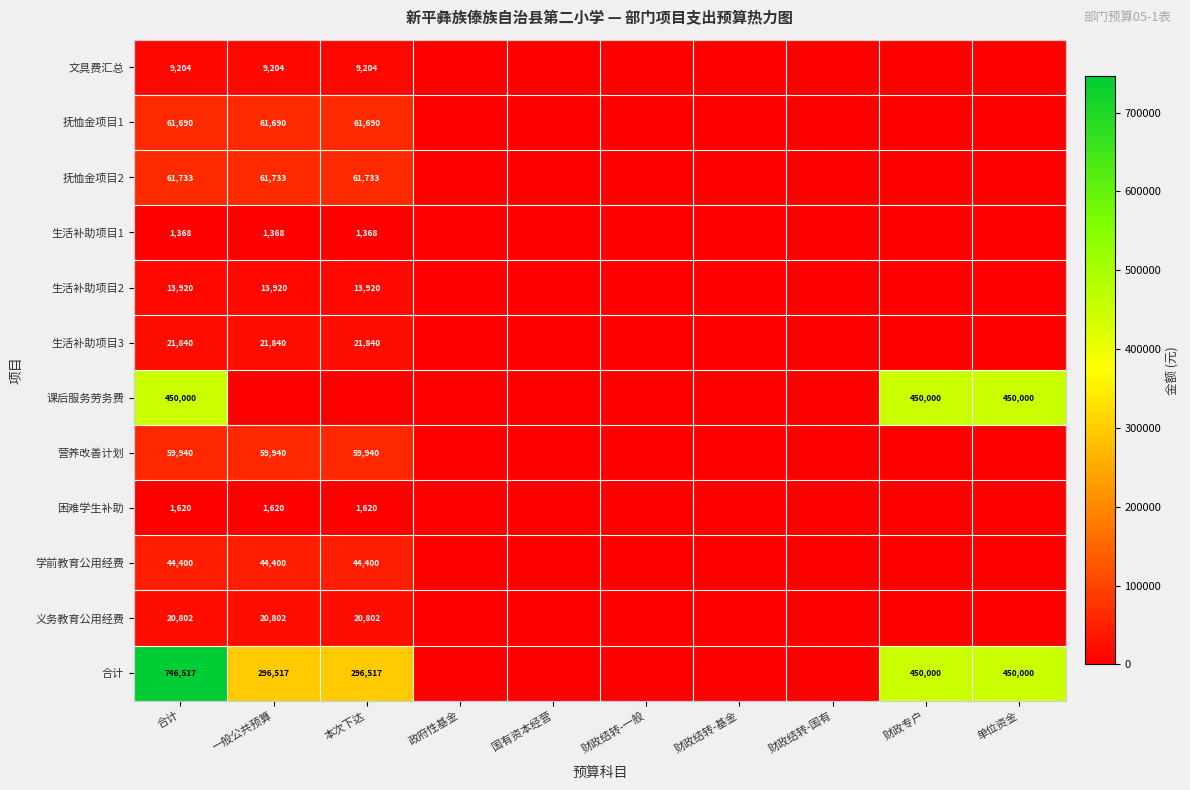

What is the difference between the 合计 values at 合计 and 财政专户?

296517